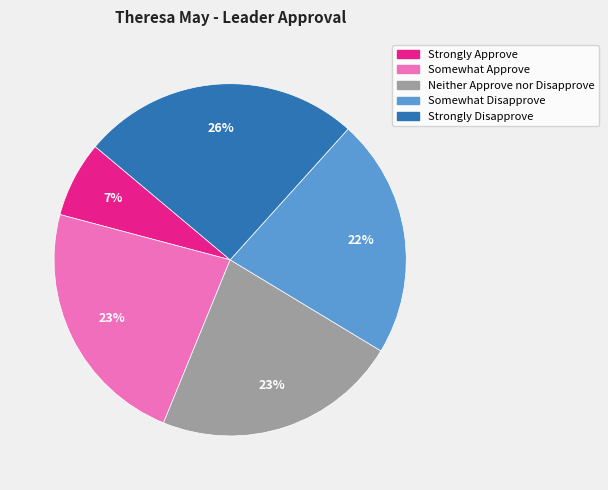

Count the number of slices in the pie.

5